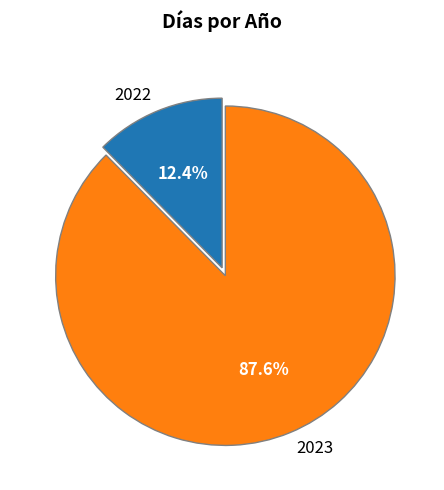

How many segments does this pie chart have?

2